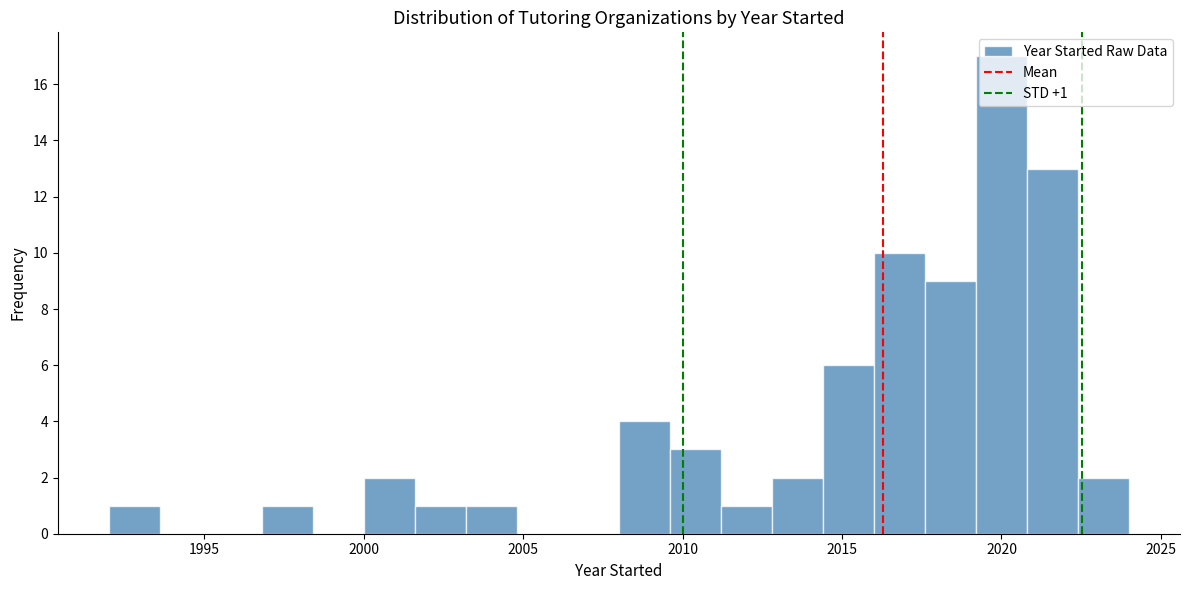

Around what value on the x-axis is the tallest bar? Give the approximate position of its centre, as read against the axis.

2020.0